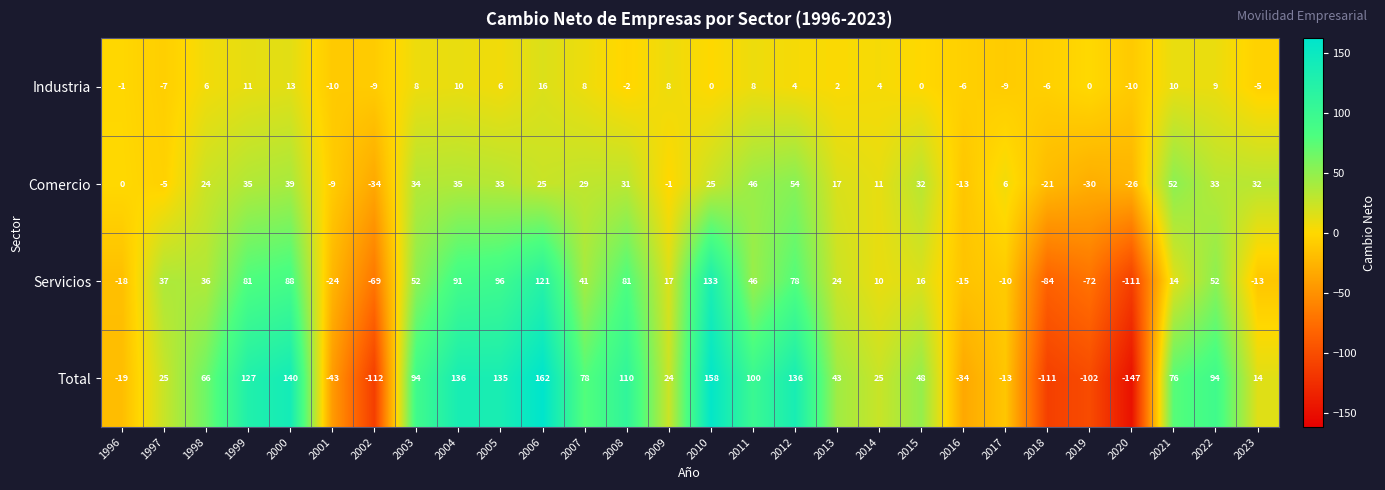

What is the total value across all series at 2008?

220